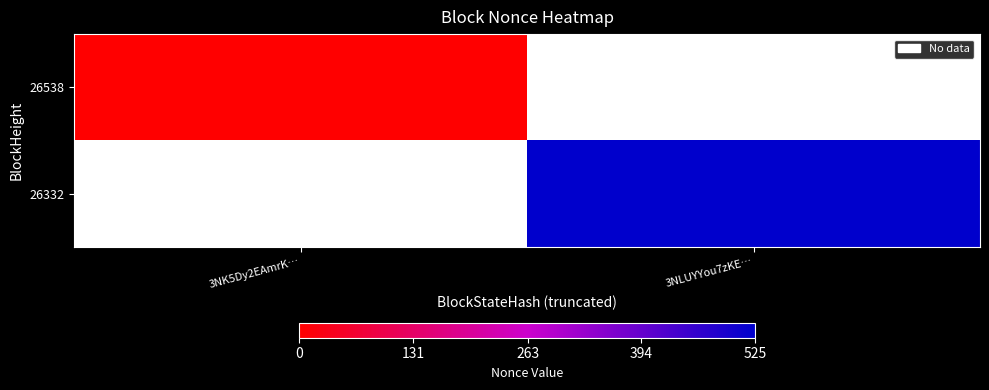

Count the number of data series in this chart.

2